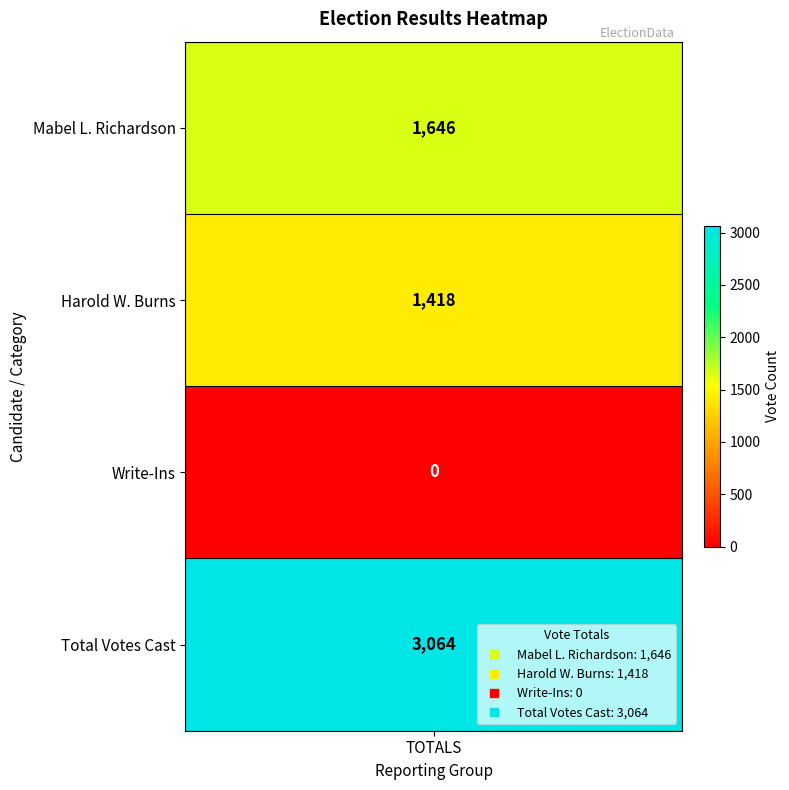

Rank the categories by value from highest to lowest.

3, 0, 1, 2